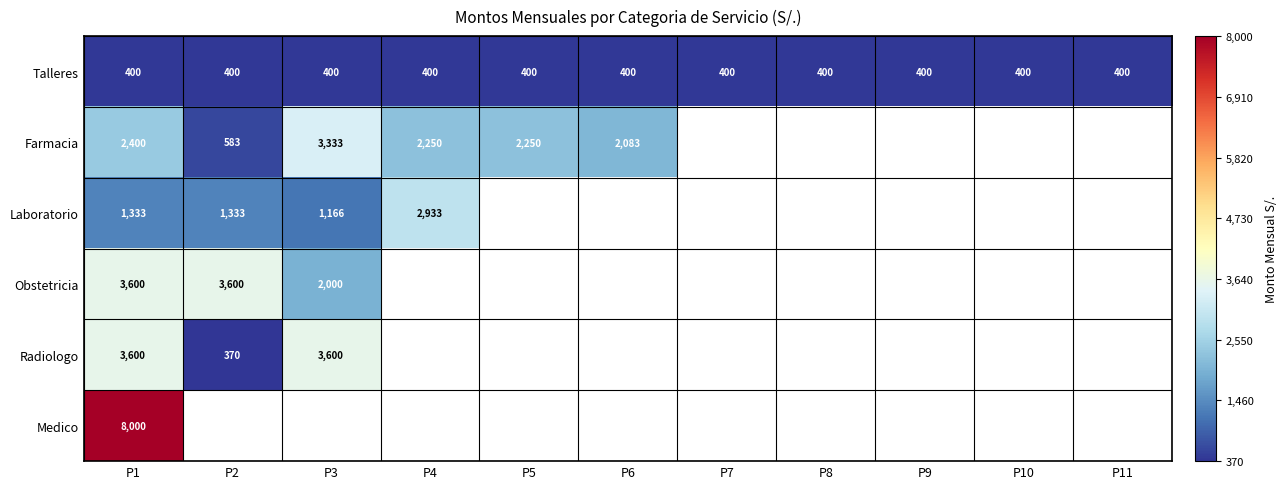

What is the greatest value displayed?

8000.0